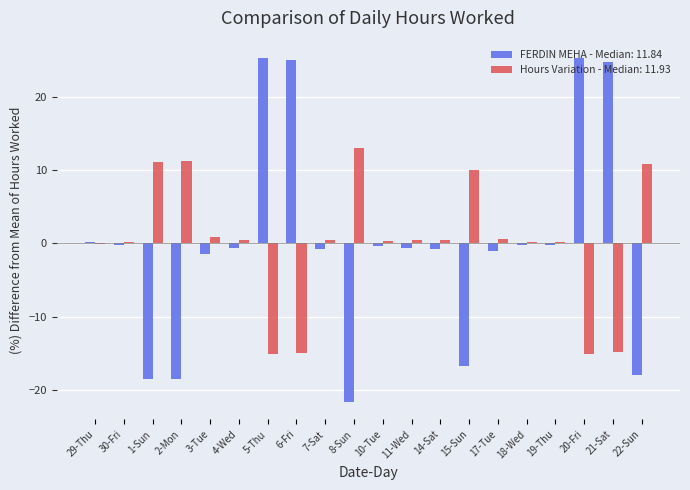

How many categories are shown in the chart?

20